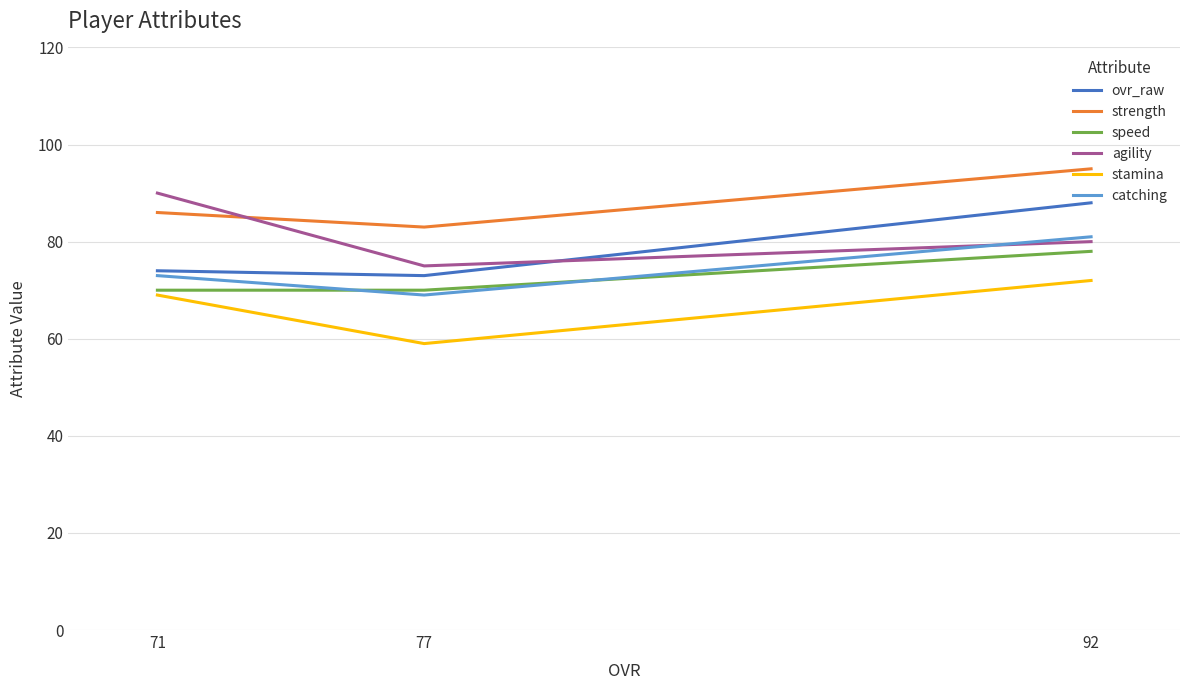

Rank the series at 77 from lowest to highest value.

stamina, catching, speed, ovr_raw, agility, strength